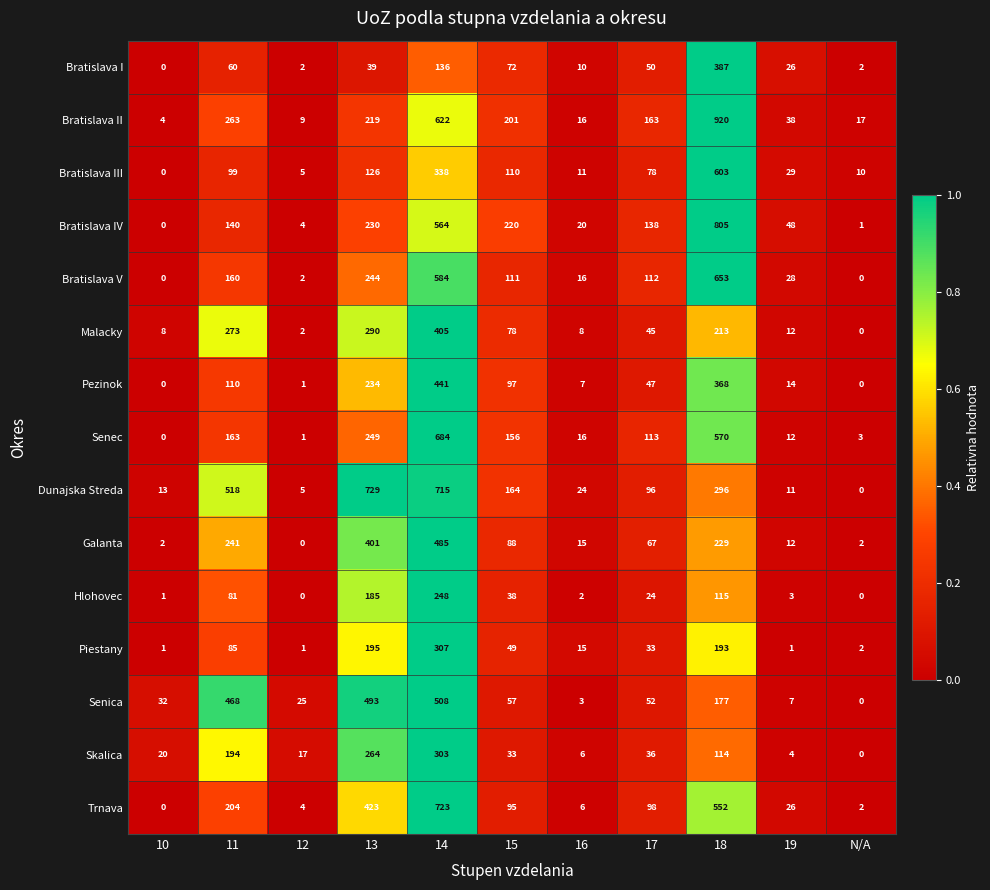

Is it true that Hlohovec equals 0 at 12?

True